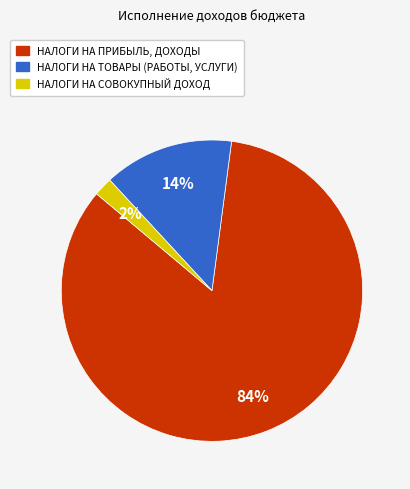

How many slices are in this pie chart?

3